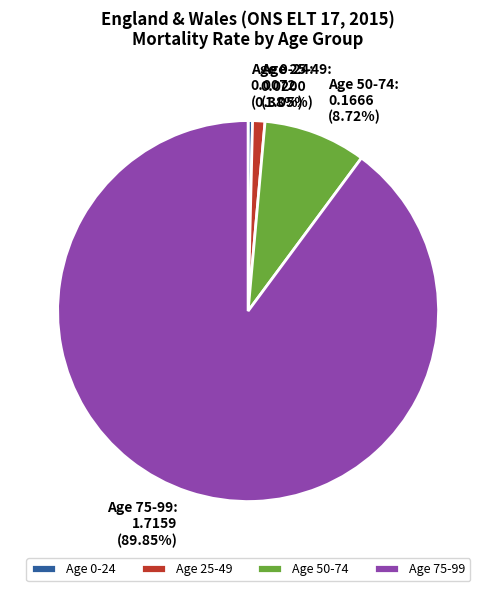

Is there any slice that represents more than half of the pie?

Yes